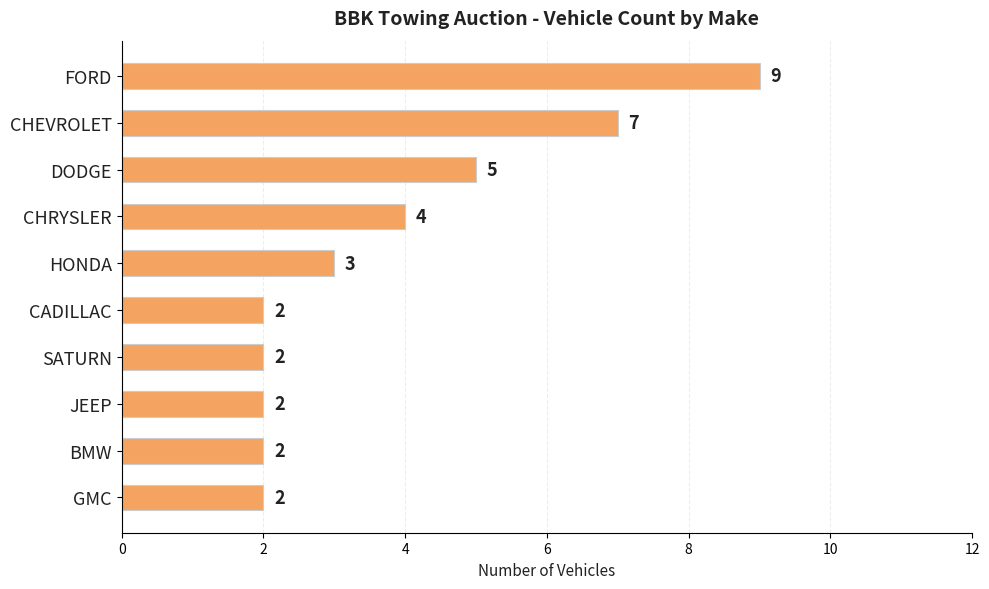

True or false: the data shows 3 at HONDA.

True